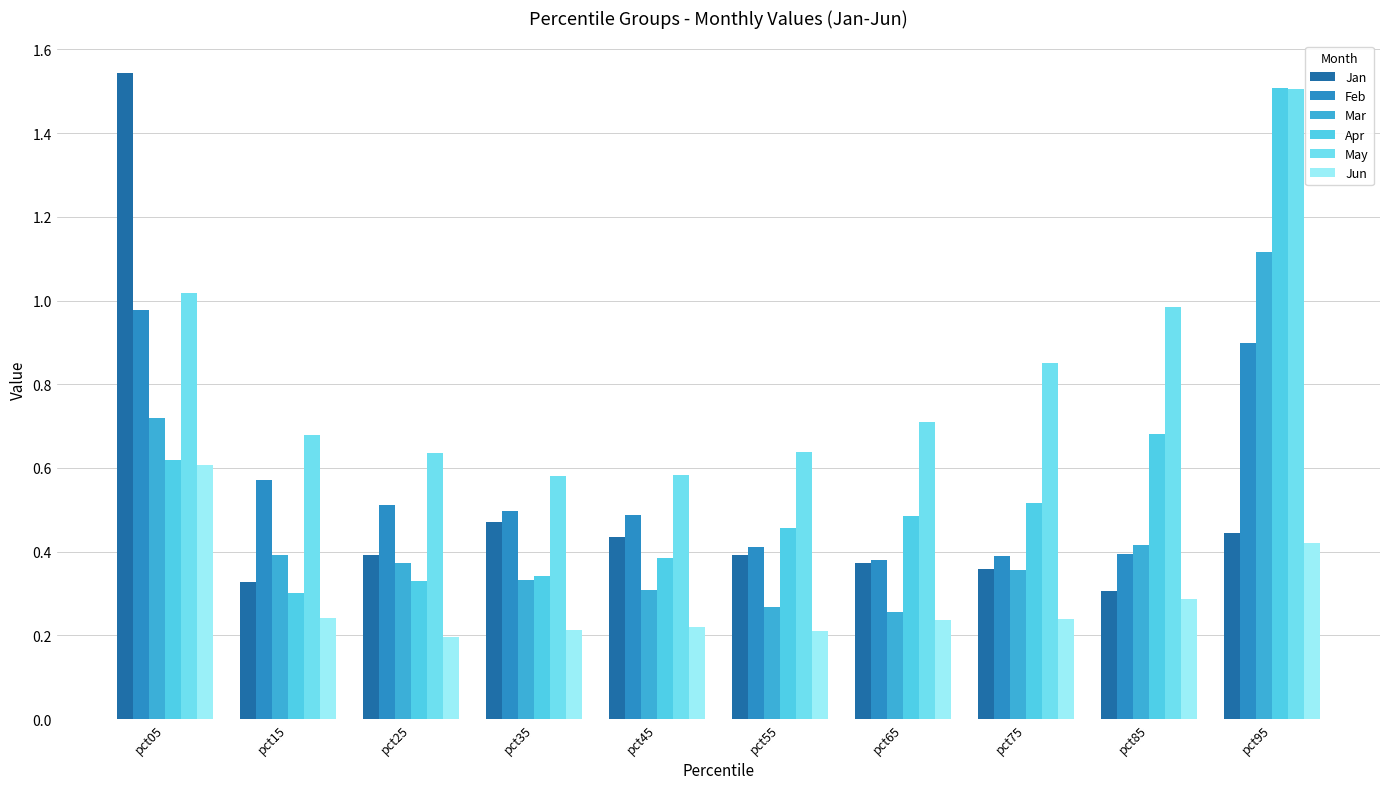

Which series has the largest range (max minus min)?

Jan